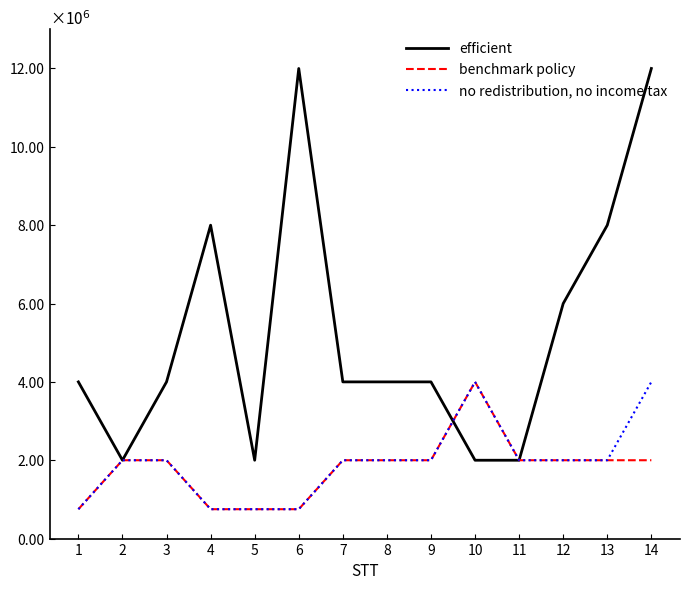

Reading left to right, what are all the values shown in this chart?

efficient: 4000000	2000000	4000000	8000000	2000000	12000000	4000000	4000000	4000000	2000000	2000000	6000000	8000000	12000000
benchmark policy: 750000	2000000	2000000	750000	750000	750000	2000000	2000000	2000000	4000000	2000000	2000000	2000000	2000000
no redistribution, no income tax: 750000	2000000	2000000	750000	750000	750000	2000000	2000000	2000000	4000000	2000000	2000000	2000000	4000000